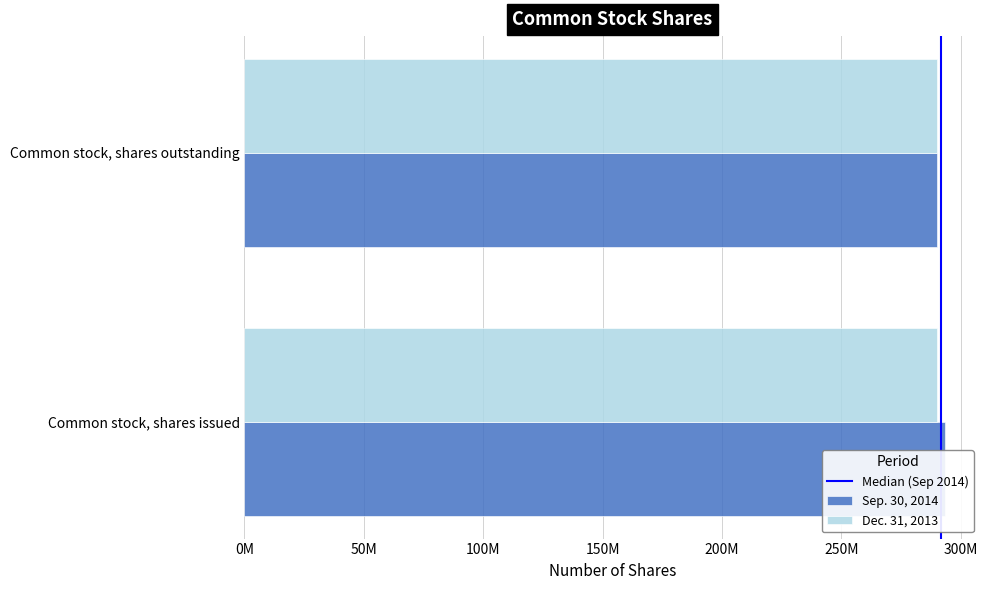

At which label is Median (Sep 2014) closest to 0?

0M